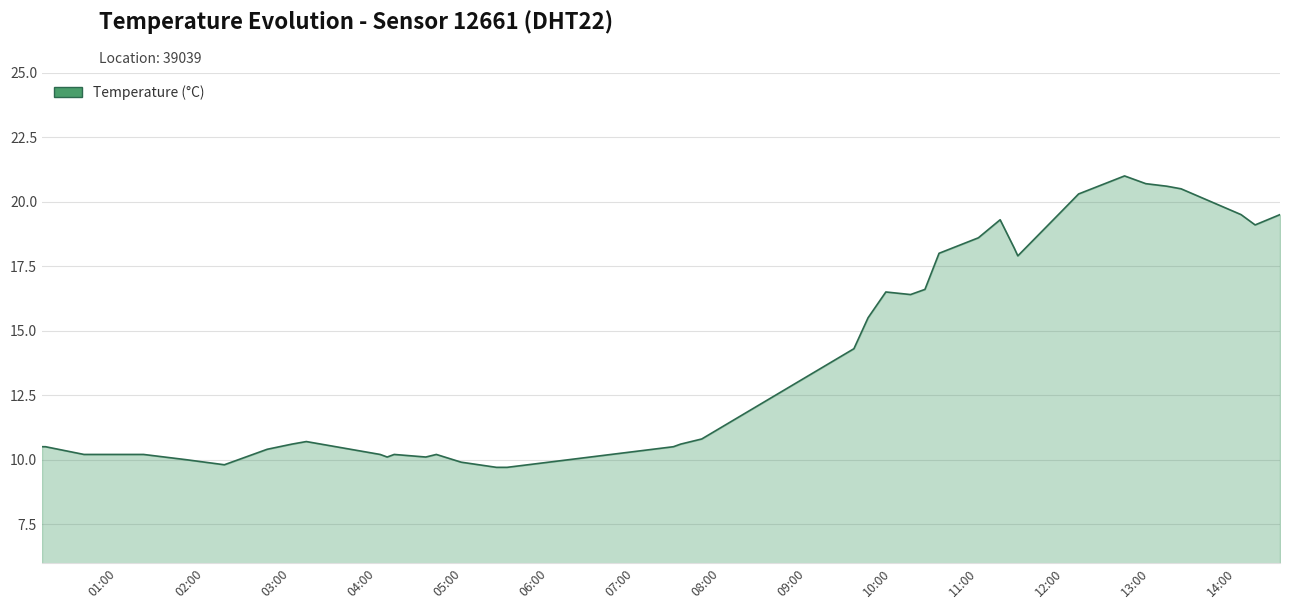

What is the smallest value displayed?

9.7